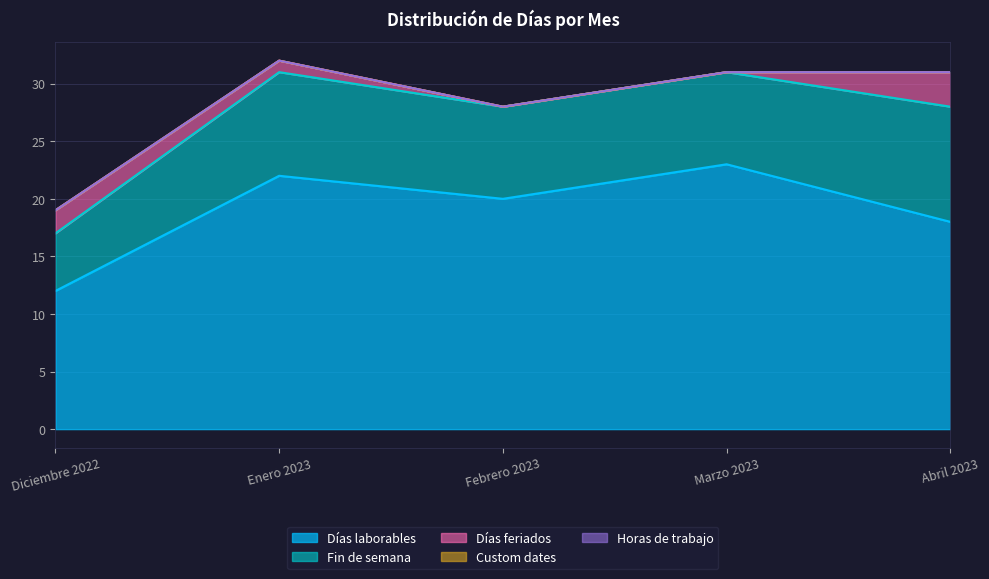

Is it true that Fin de semana equals 8 at Marzo 2023?

True